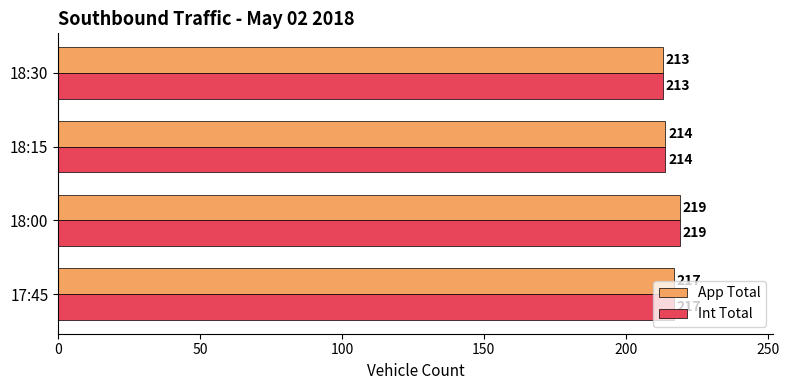

List the labels in order of App Total value, smallest first.

18:30, 18:15, 17:45, 18:00